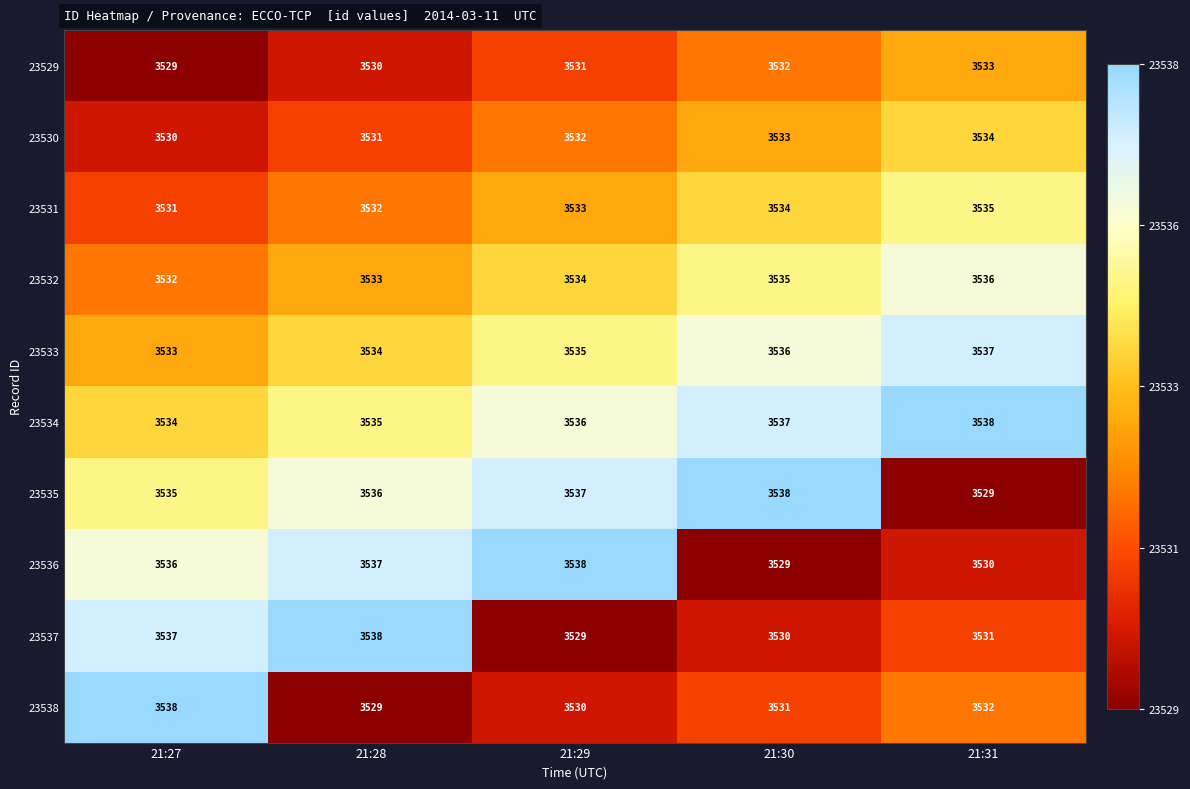

At 21:28, list the series in order from smallest to largest.

23538, 23529, 23530, 23531, 23532, 23533, 23534, 23535, 23536, 23537